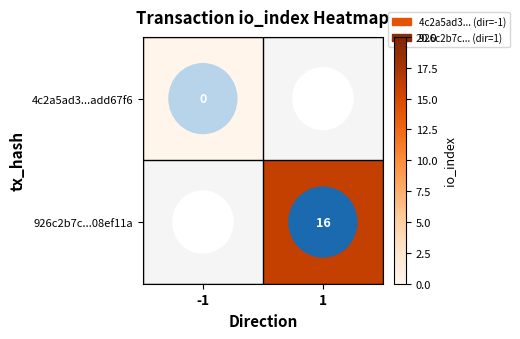

The value of 926c2b7c...08ef11a at 1 is 16. True or false?

True